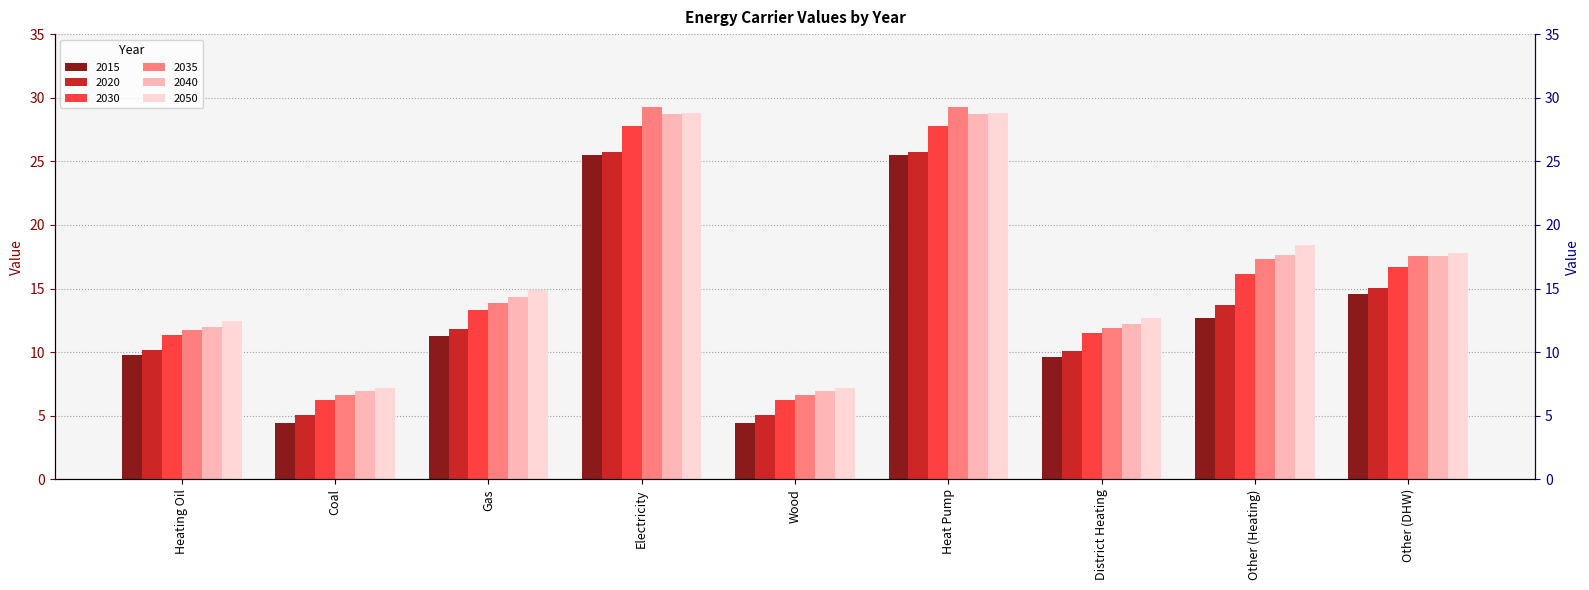

What is the label of the 1st bar from the left?

Heating Oil